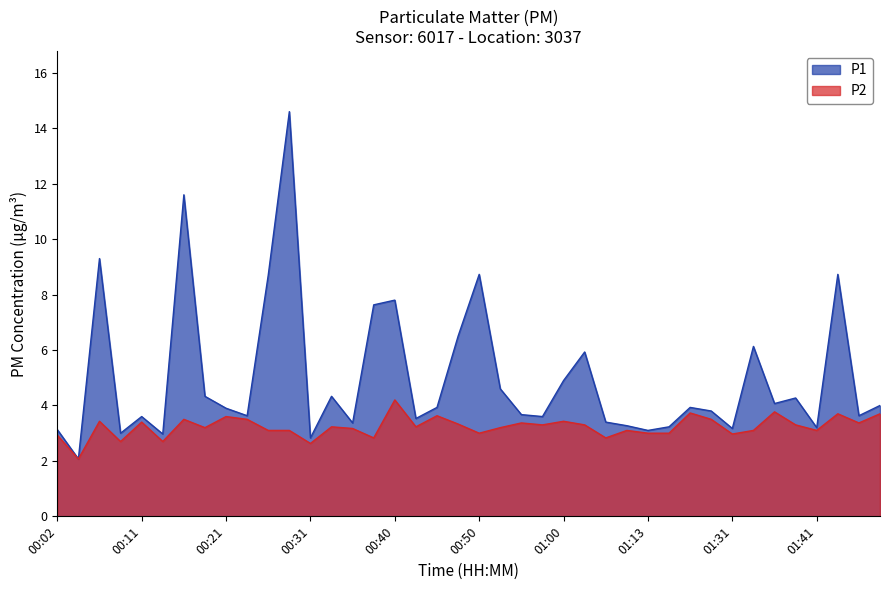

Between 01:02 and 01:41, which is larger?

01:02